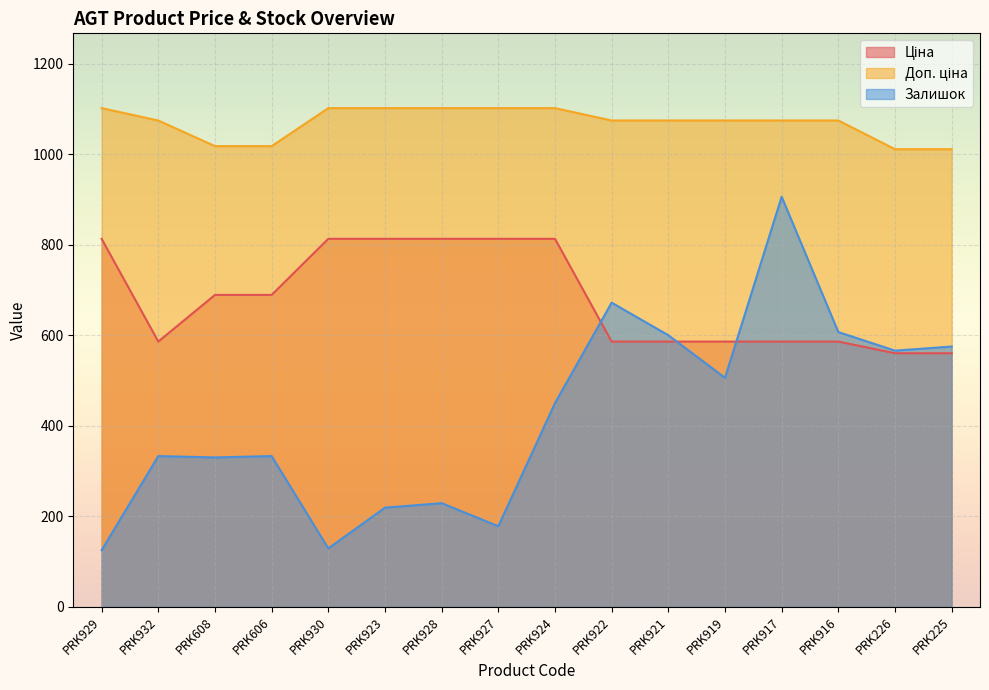

Which label corresponds to the smallest value in the chart?

PRK929